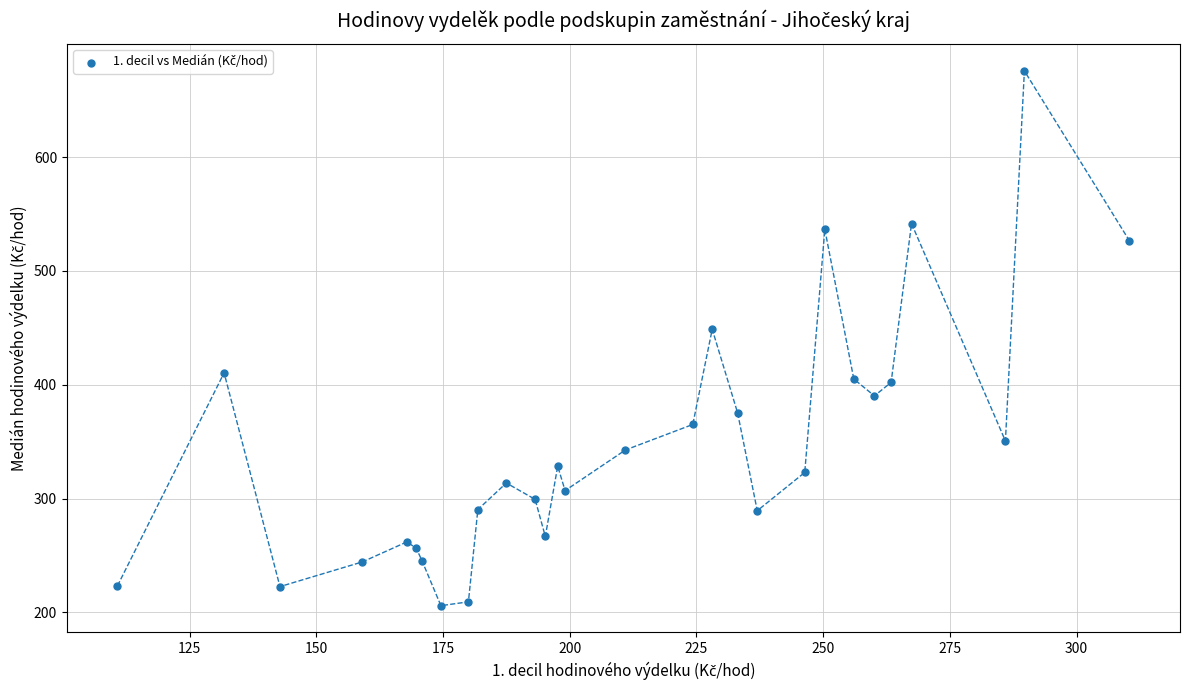

What is the range of X values (max minus min)?

199.7